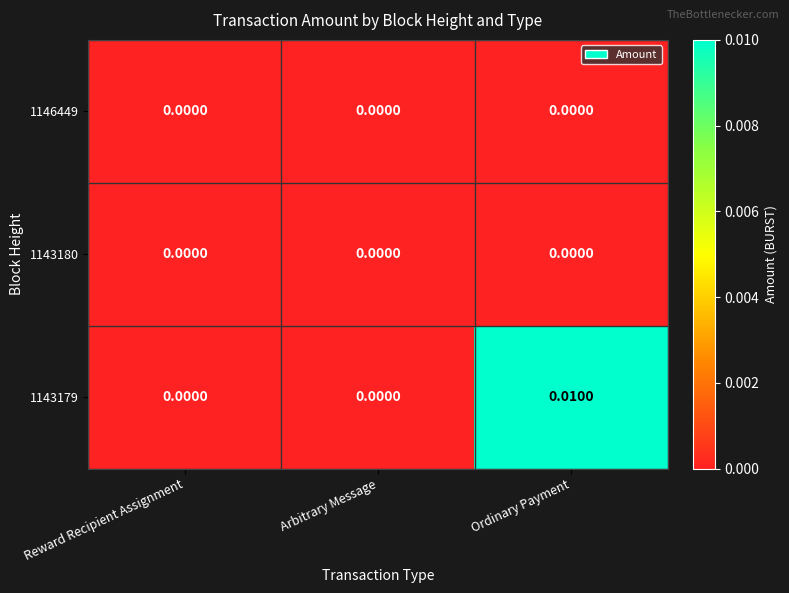

At which category does the chart reach its peak across all series?

Ordinary Payment